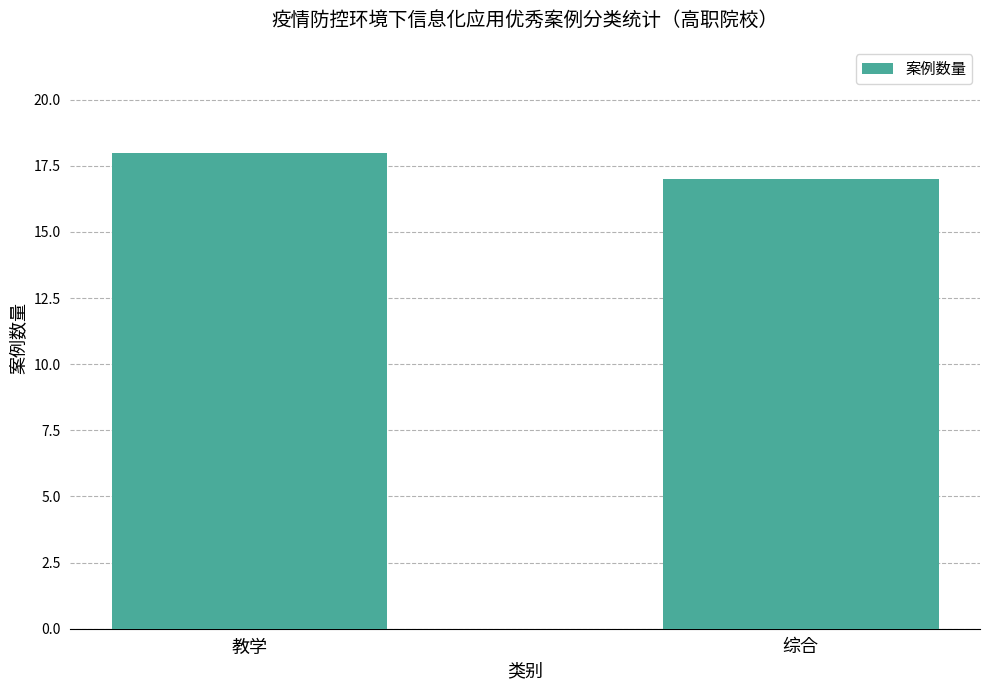

List the labels in order of value, smallest first.

综合, 教学